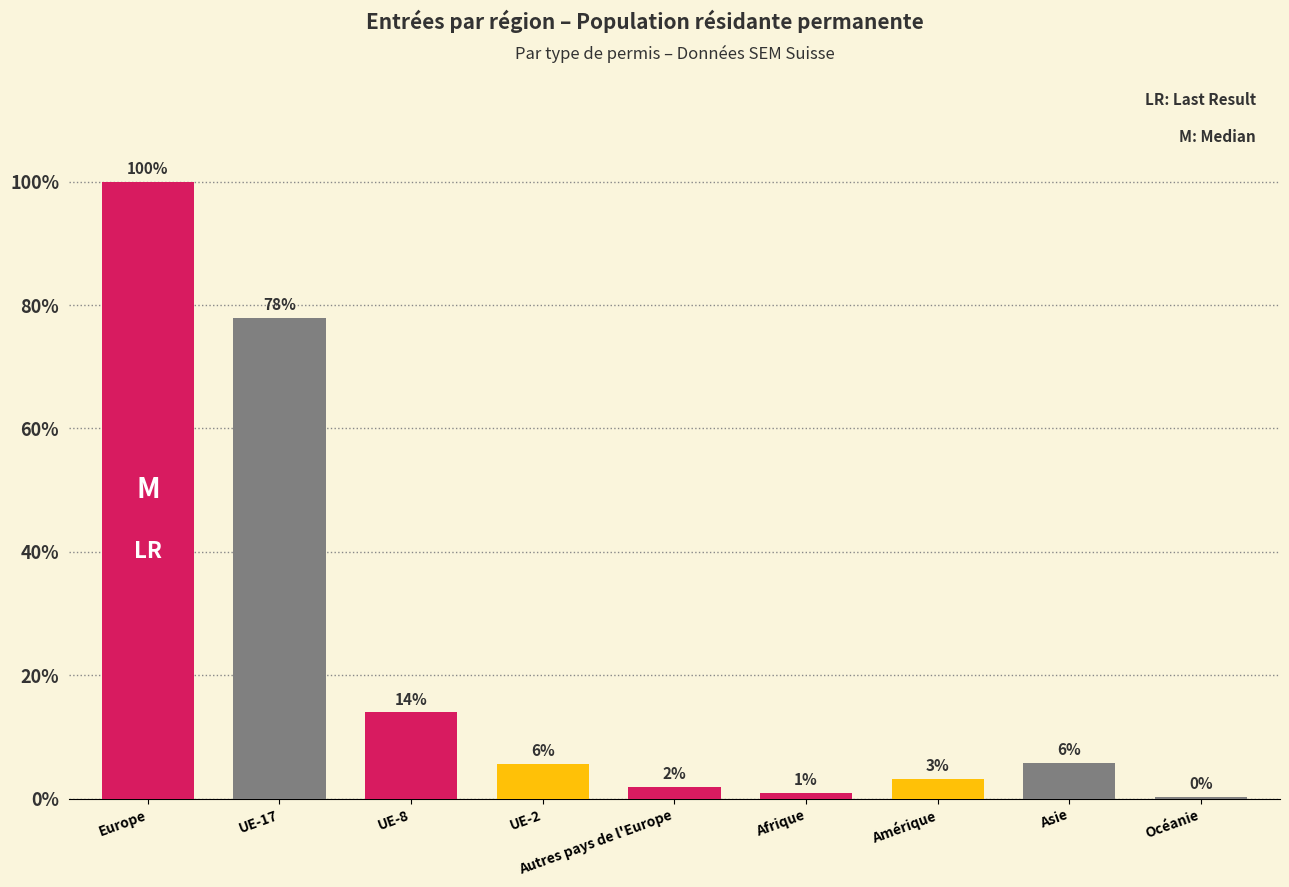

What is the sum of the values at UE-17 and Autres pays de l'Europe?

32726